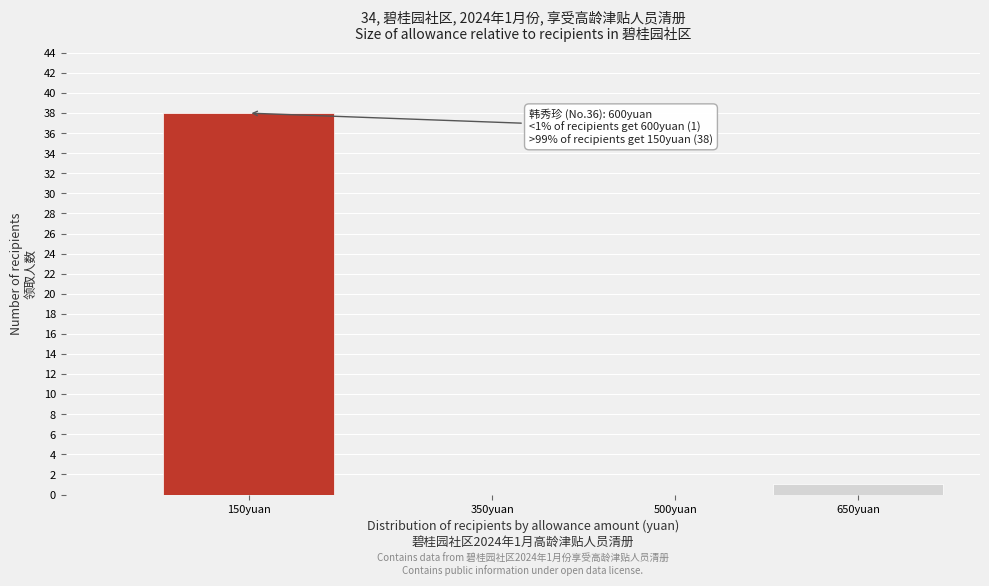

Reading right to left, transcribe all the data shown in this chart.

650yuan=1	500yuan=0	350yuan=0	150yuan=38